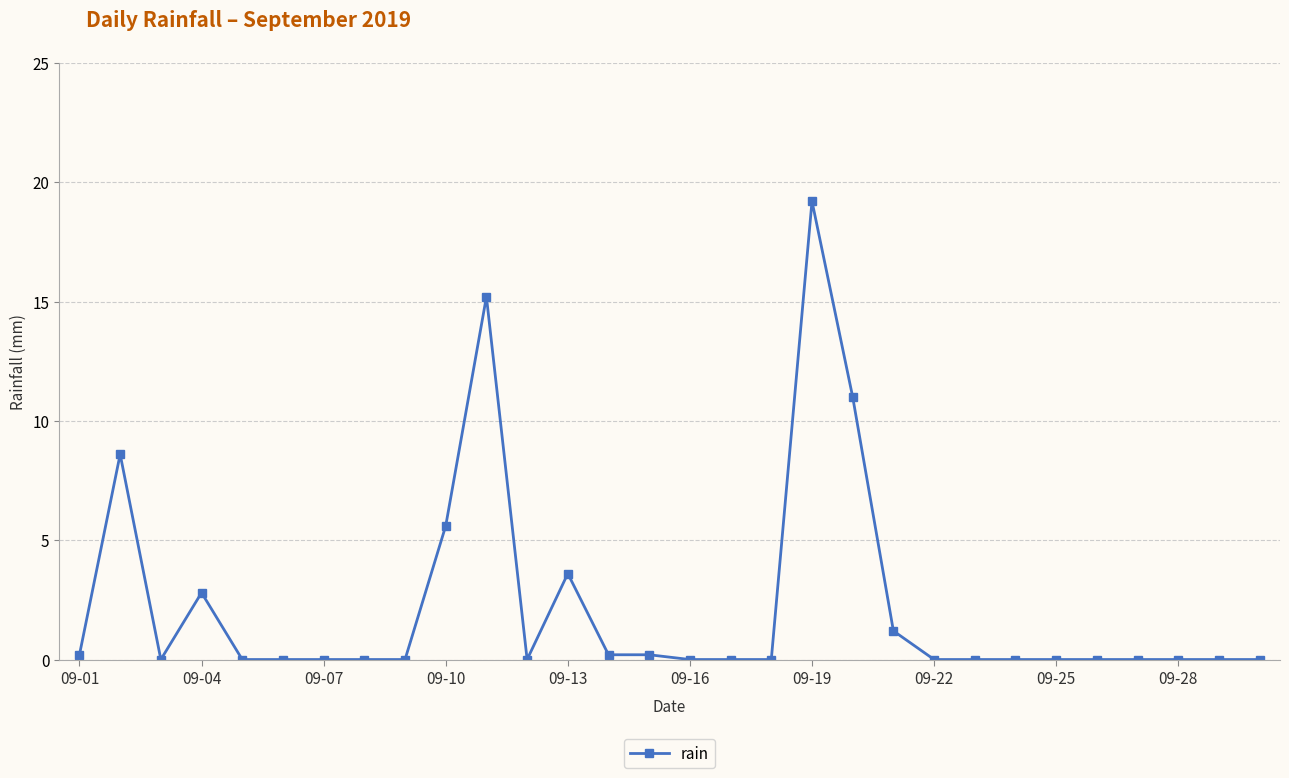

What is the value of the 11th point from the left?

15.2